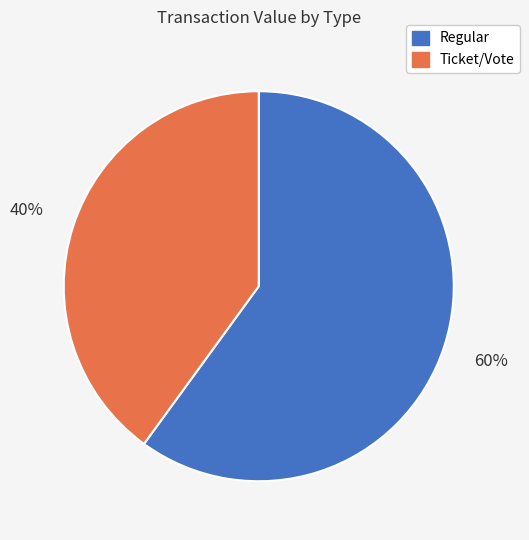

Does any single category account for the majority?

Yes